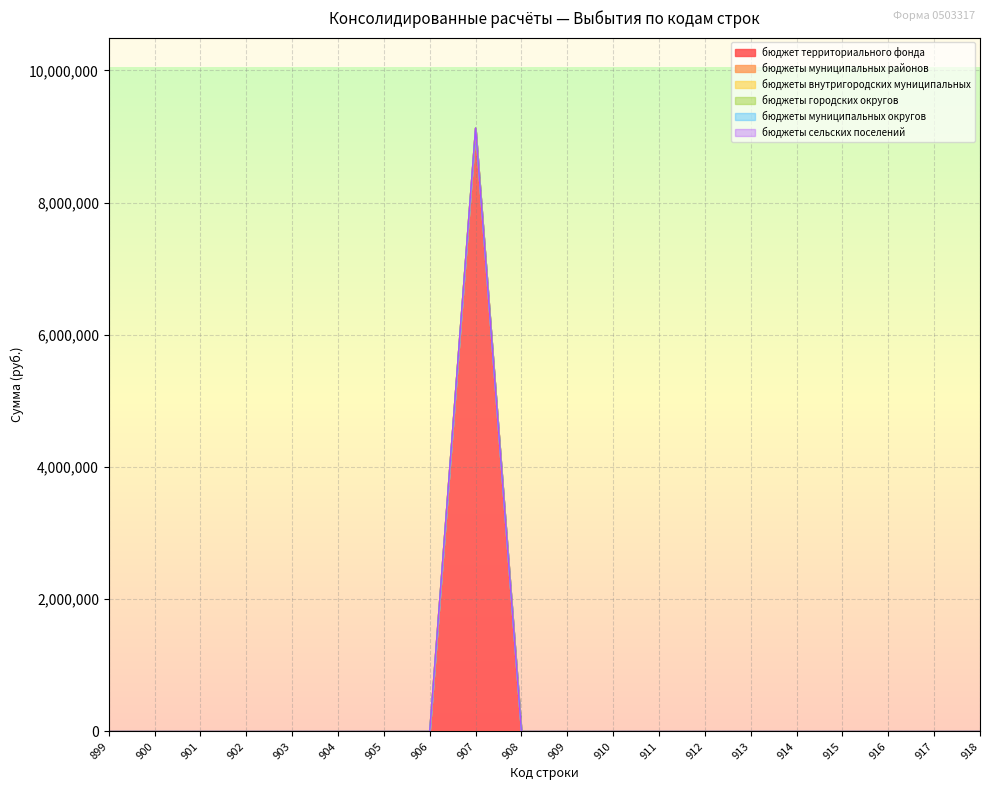

Where is бюджеты городских округов nearest to the value 0?

899